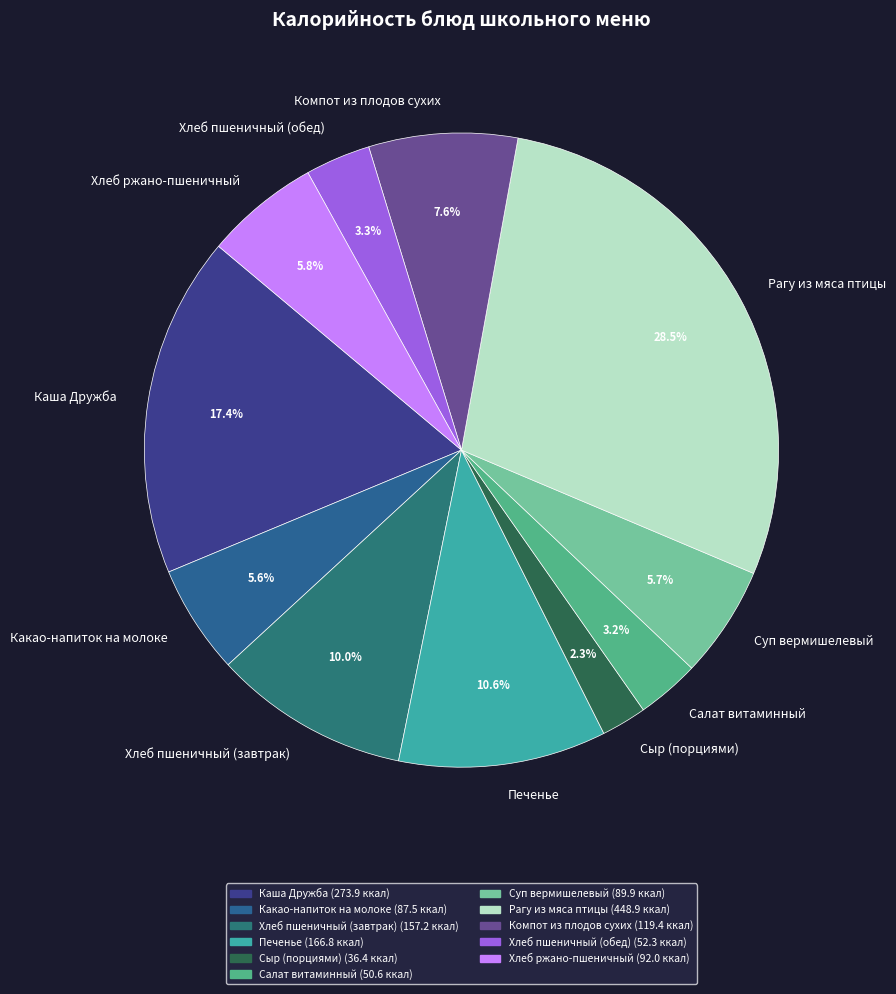

Between Хлеб пшеничный (завтрак) and Хлеб пшеничный (обед), which is larger?

Хлеб пшеничный (завтрак)